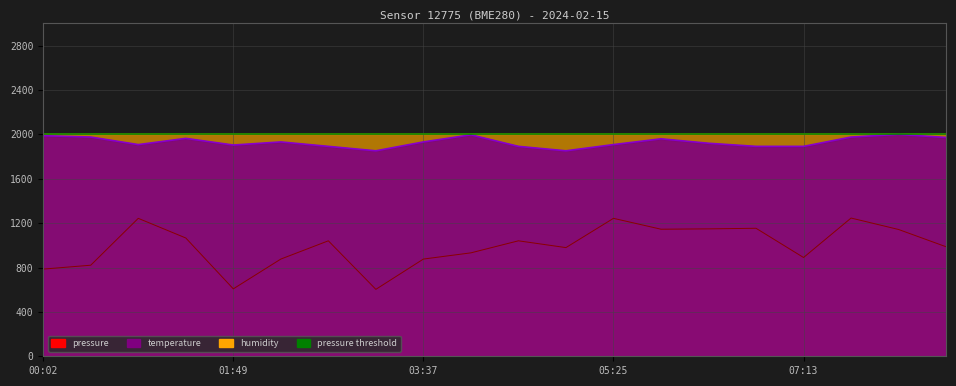

The value of pressure at 01:49 is 325.8. True or false?

False